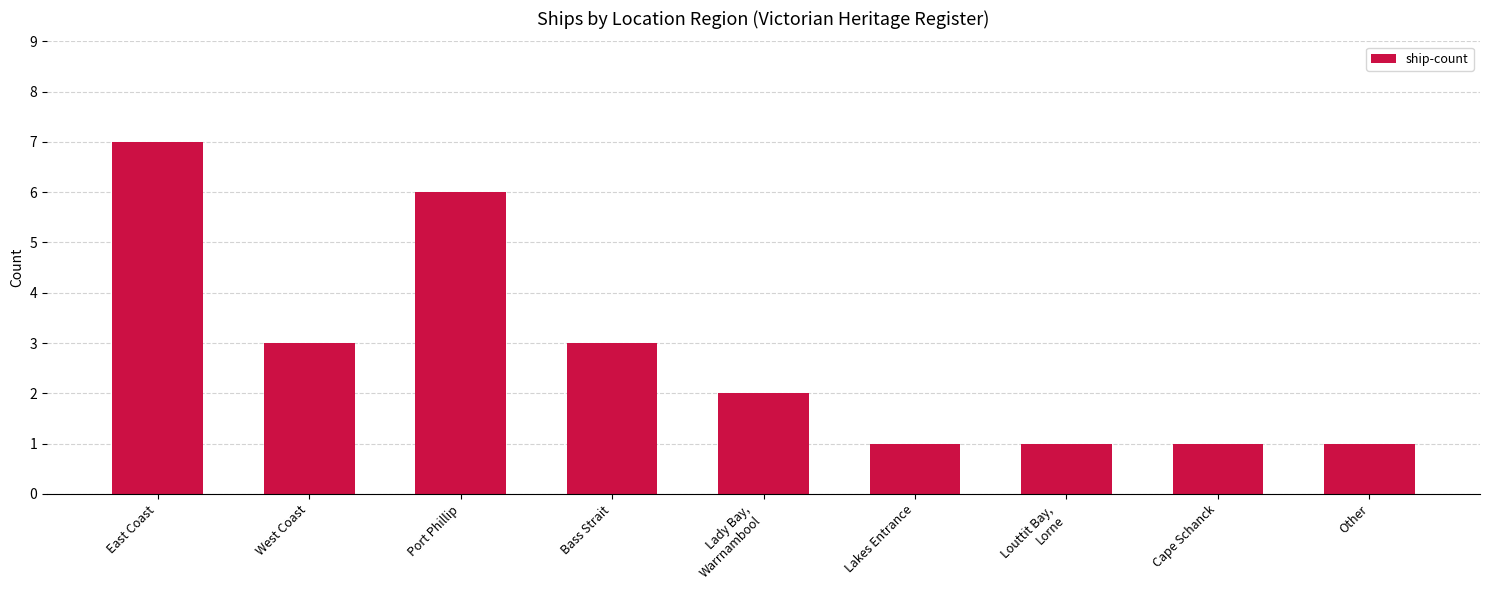

Which category has the highest value across all series?

East Coast